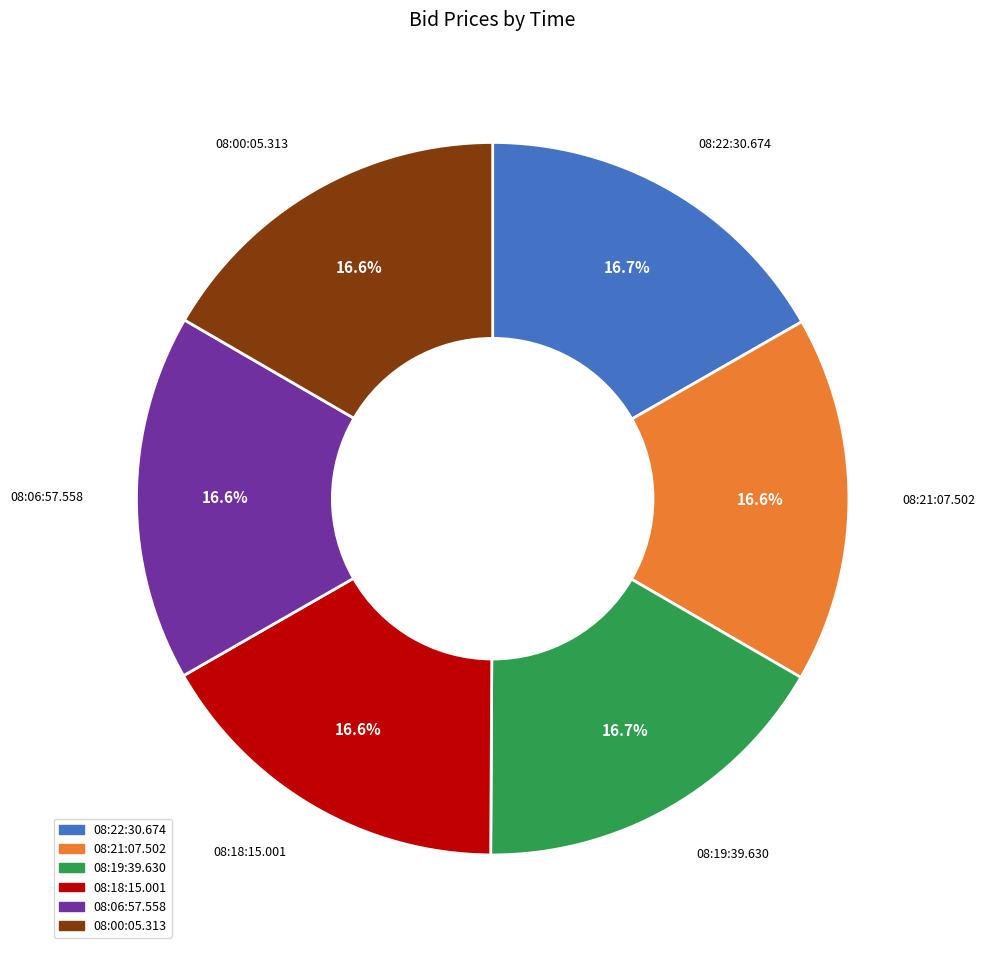

How many segments does this pie chart have?

6